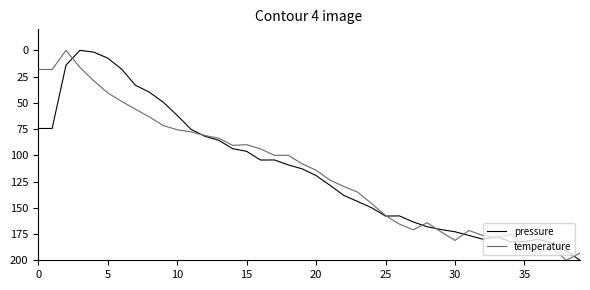

Is it true that temperature equals 121.9 at 35?

False